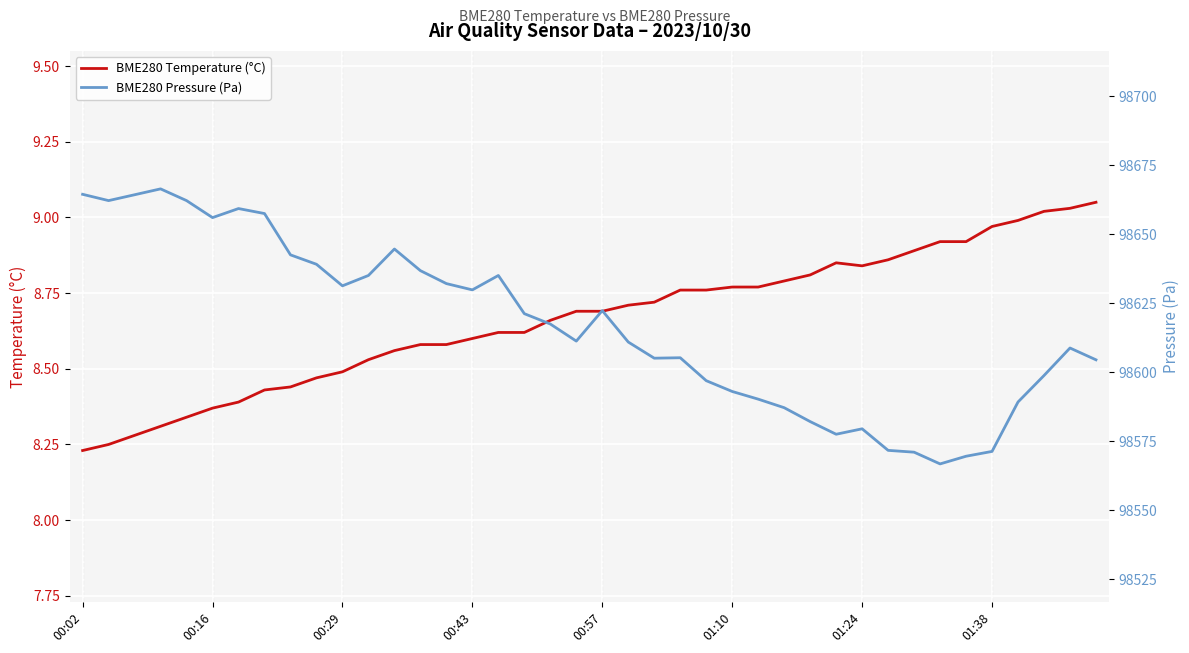

What is the sum of the BME280 Temperature (°C) values at 17 and 00:29?

16.9